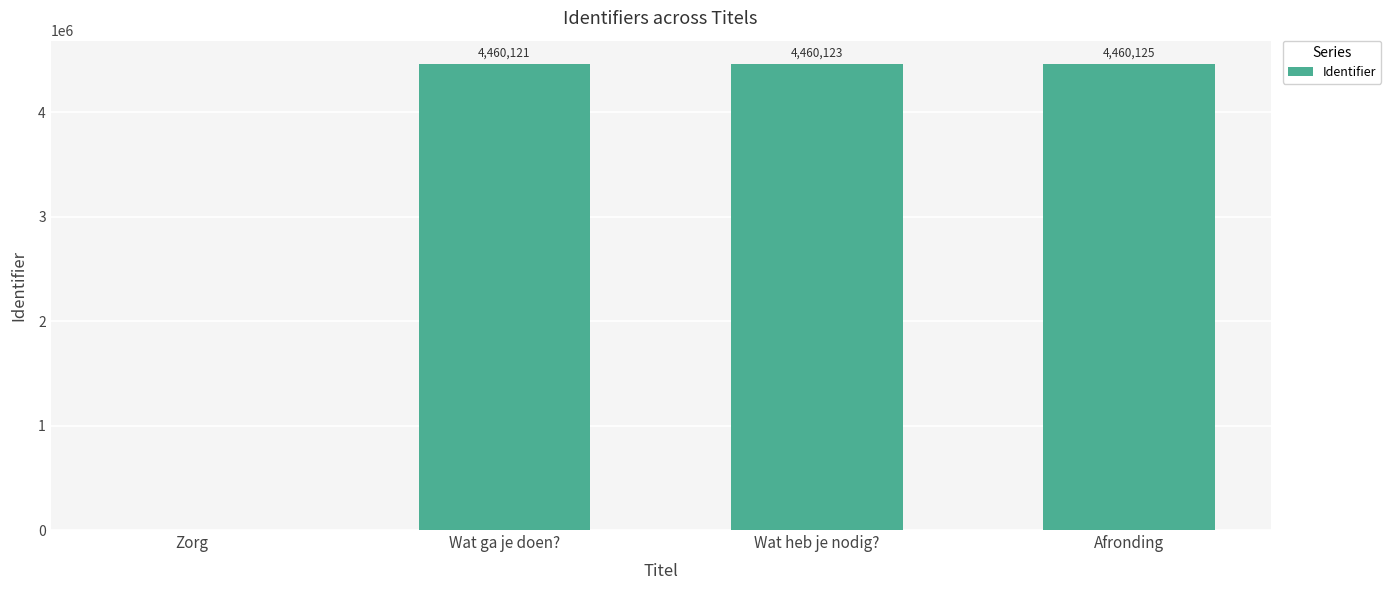

Reading right to left, what are all the values shown in this chart?

4460125	4460123	4460121	0